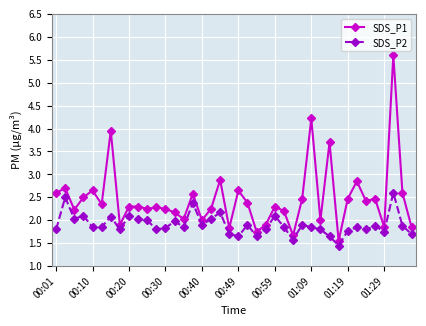

List the series in order of their peak value, lowest first.

SDS_P2, SDS_P1